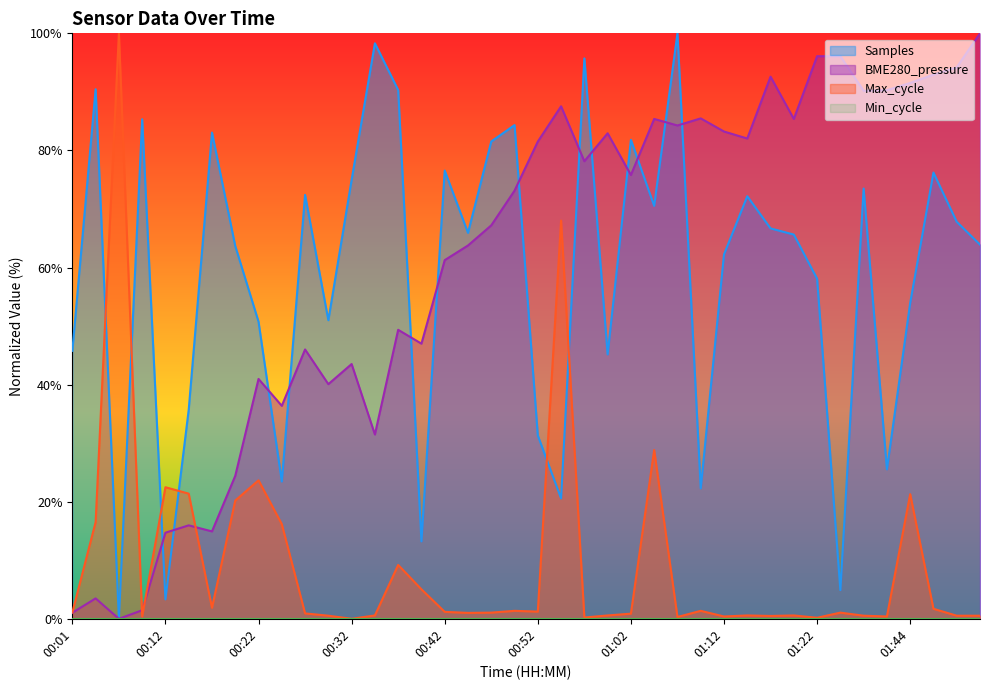

What is the sum of all Samples values?

2348.0